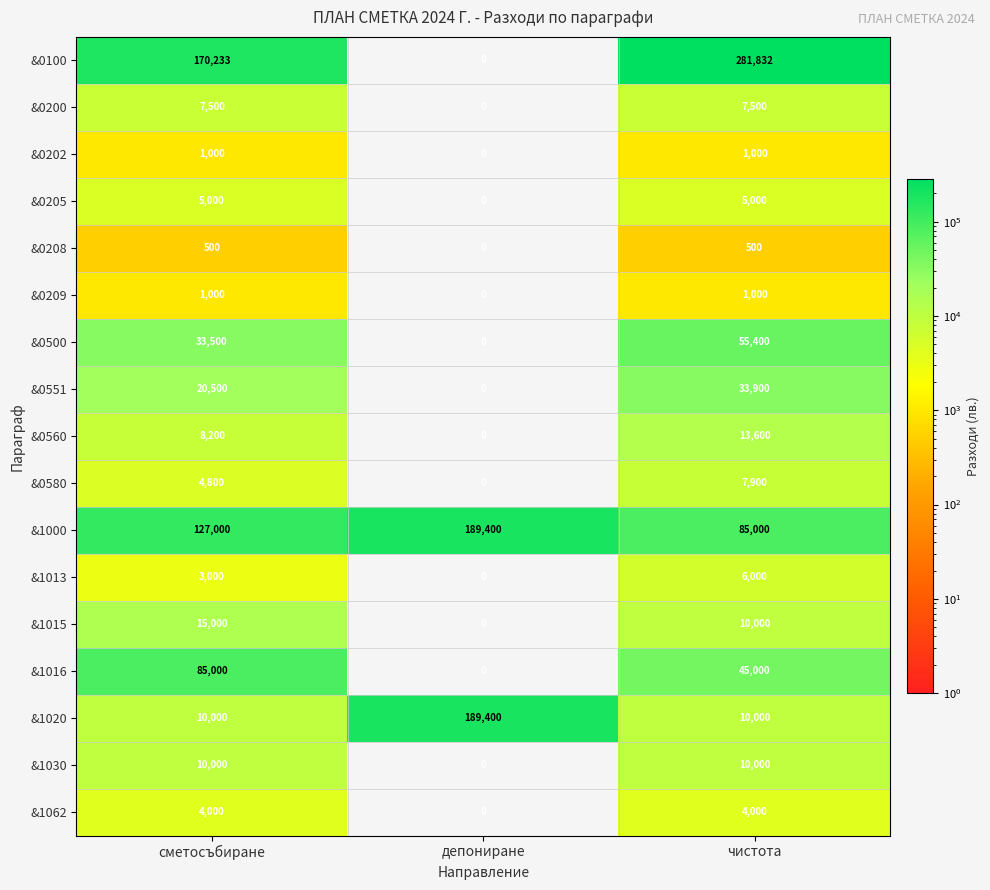

What value does the &0202 series have at сметосъбиране?

1000